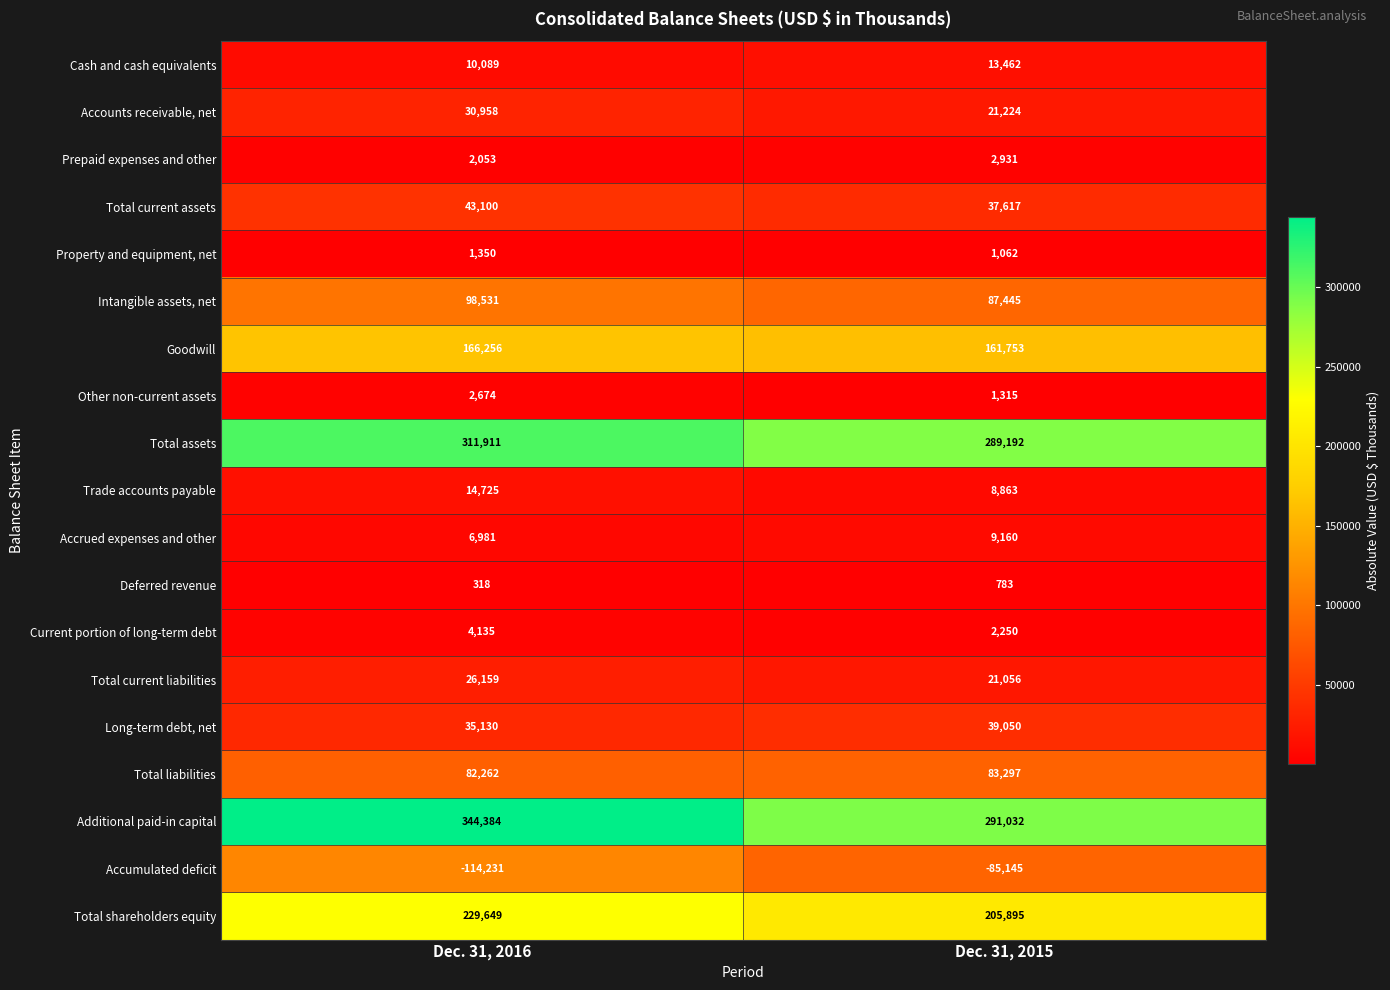

The value of Trade accounts payable at Dec. 31, 2016 is 14725. True or false?

True